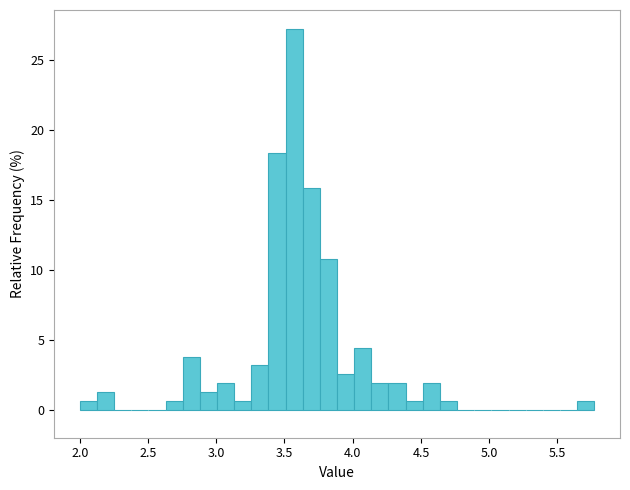

Around what value on the x-axis is the tallest bar? Give the approximate position of its centre, as read against the axis.

3.55